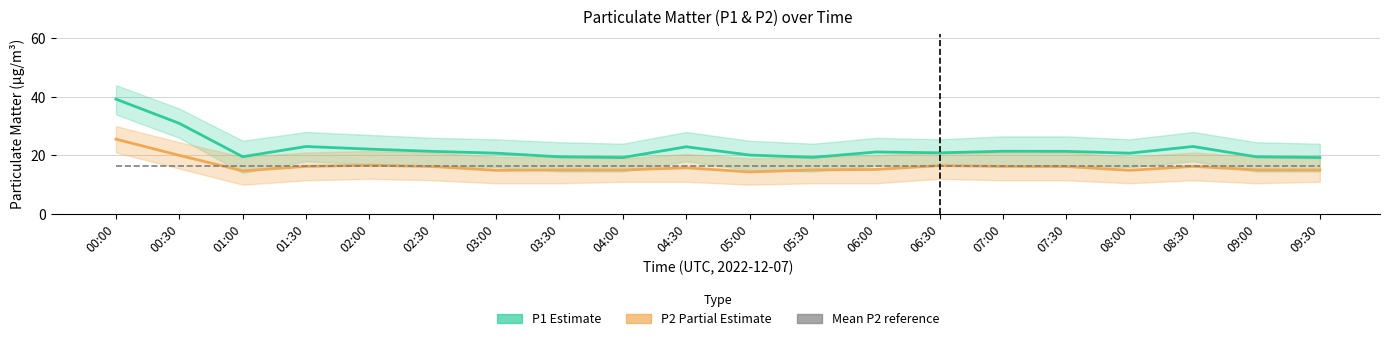

At which category is the sum across all series the highest?

00:00